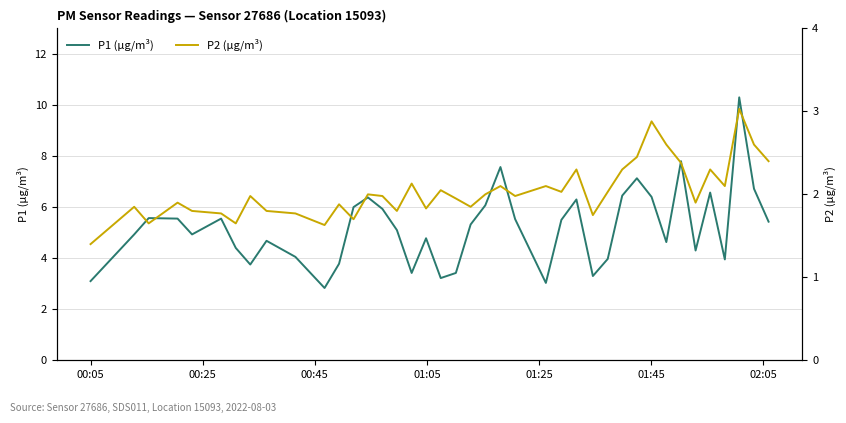

Is it true that P1 equals 13.4 at 33?

False